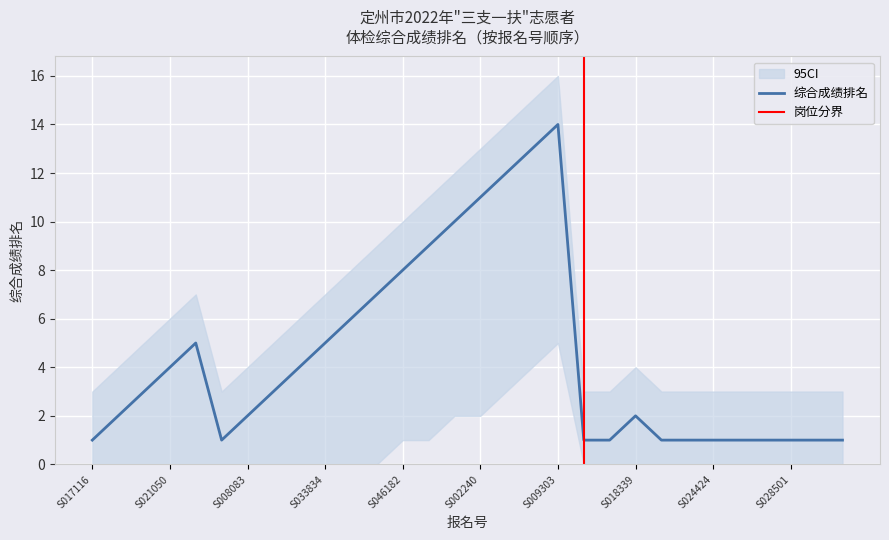

How many lines are shown in the chart?

3